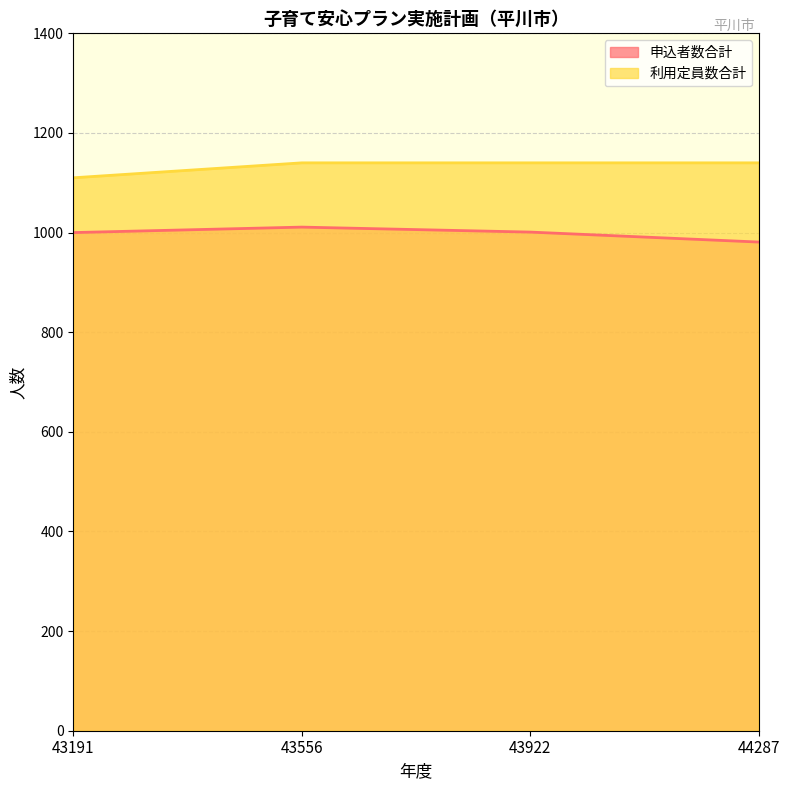

Rank the categories by 利用定員数合計 value from lowest to highest.

43191, 43556, 43922, 44287